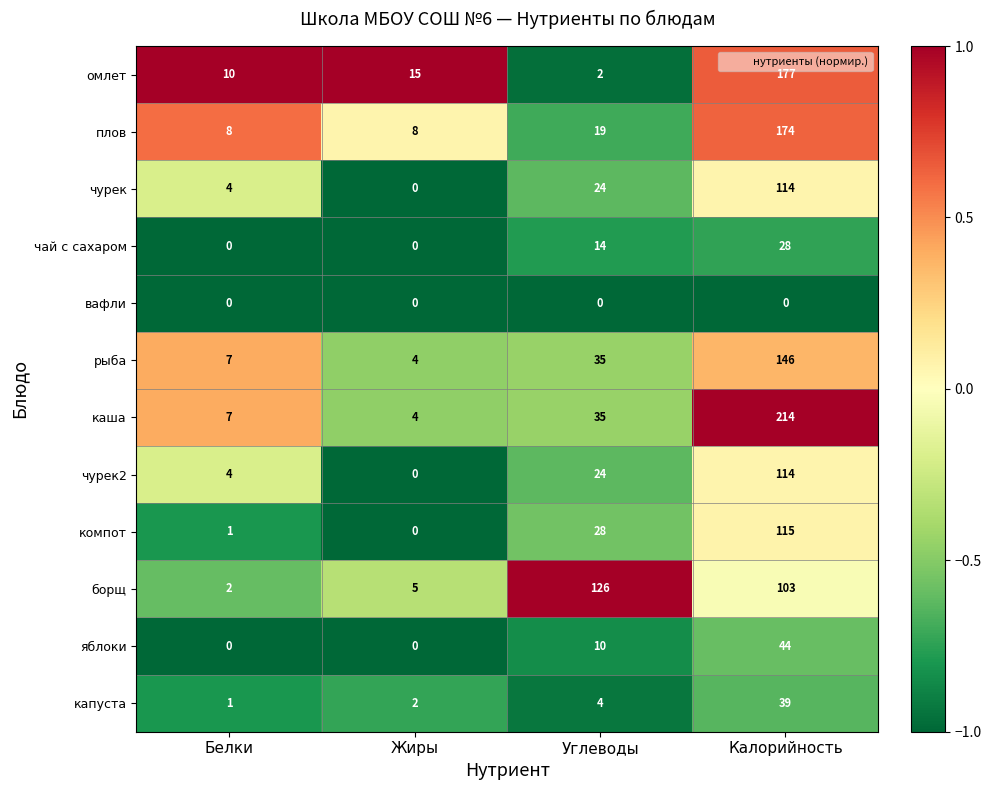

Which series has the largest range (max minus min)?

каша